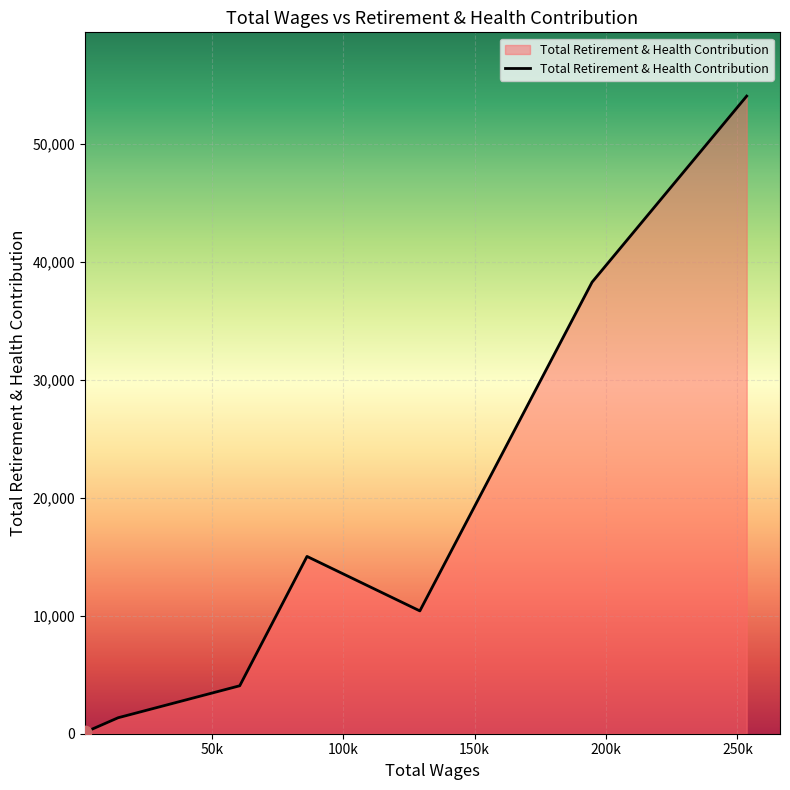

What is the greatest value displayed?

54084